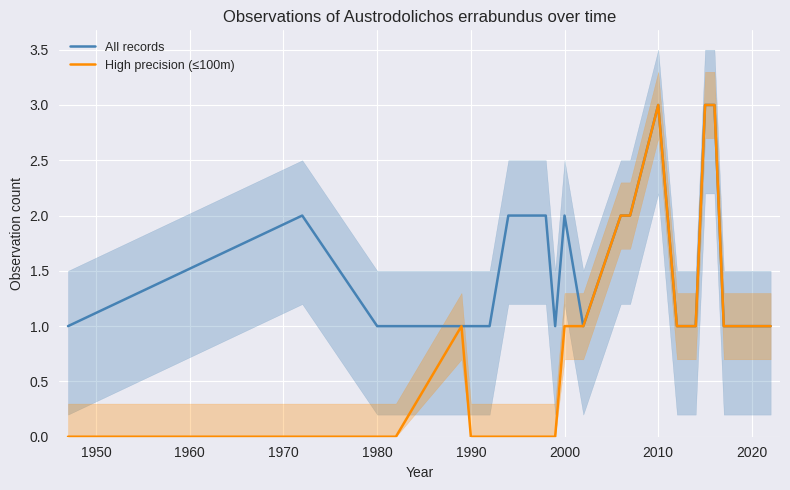

What is the maximum value for High precision (≤100m)?

3